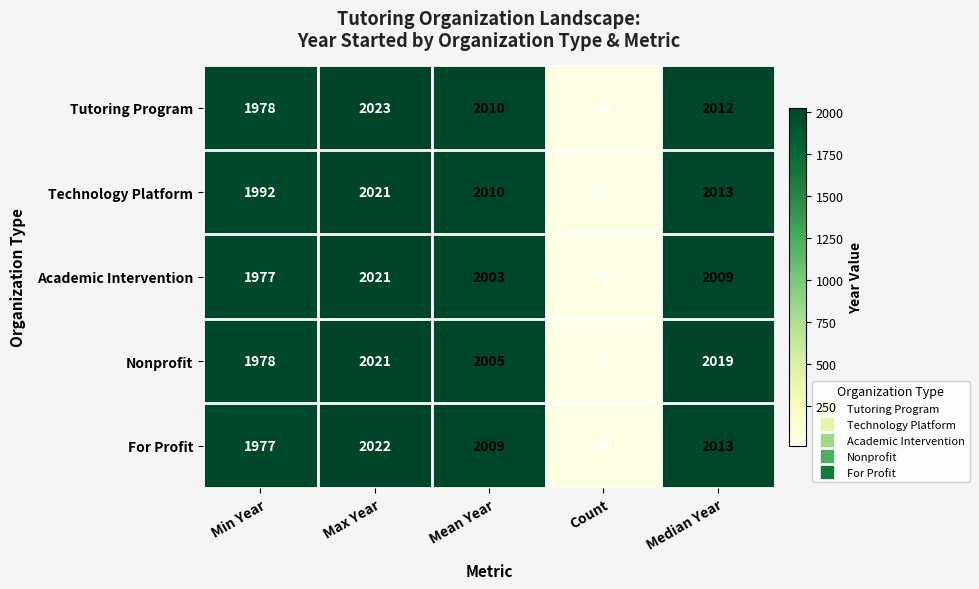

Rank the categories by For Profit value from lowest to highest.

Count, Min Year, Mean Year, Median Year, Max Year